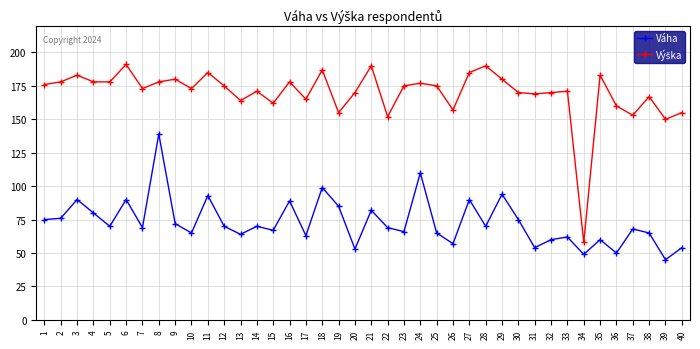

Between 36 and 37, which series saw the biggest shift?

Váha